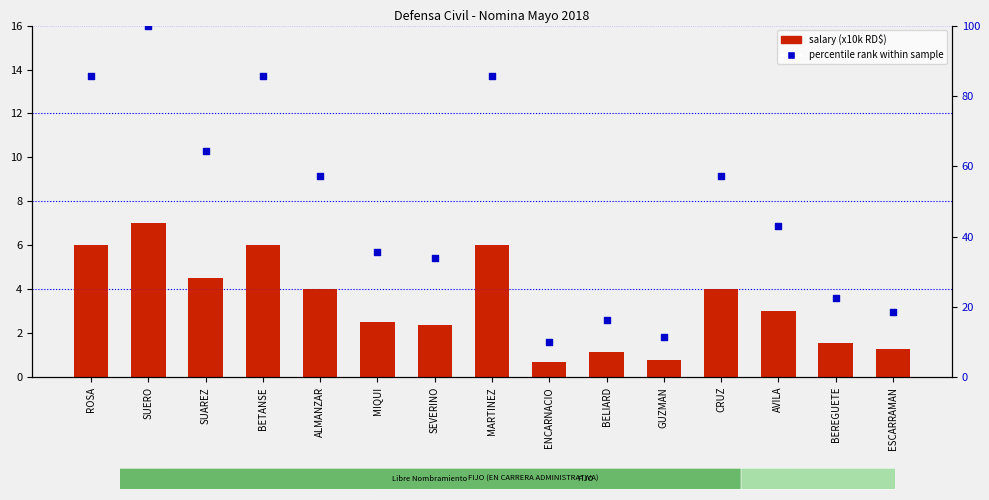

Which series has the largest total across all categories?

percentile rank